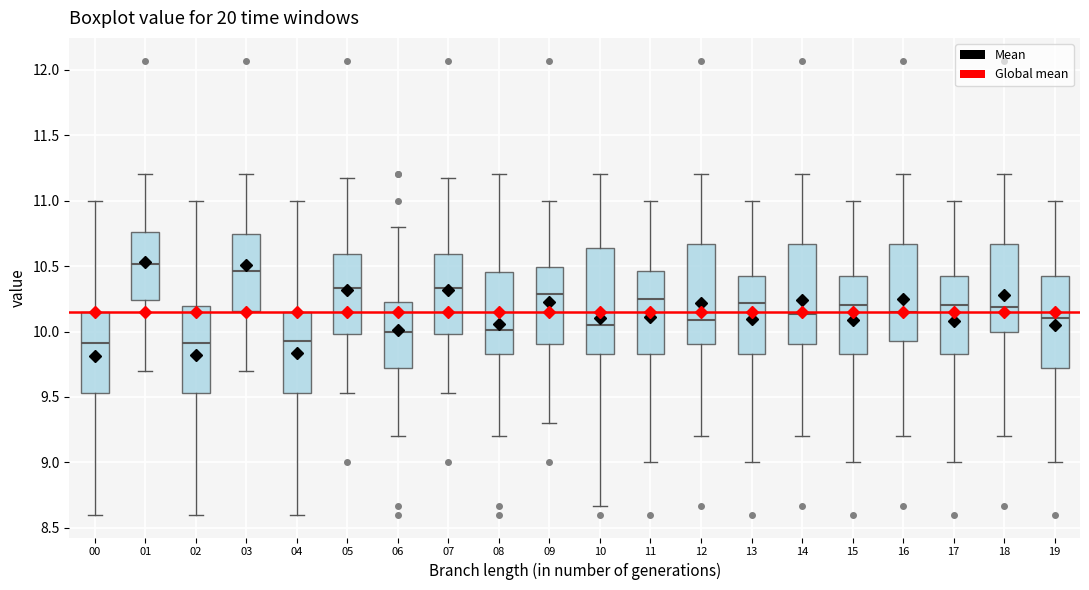

Where is the lower edge of the box at x = 06 on the y-axis? The values are not printed on the chart, so give them approximately, as read against the axis.

9.75